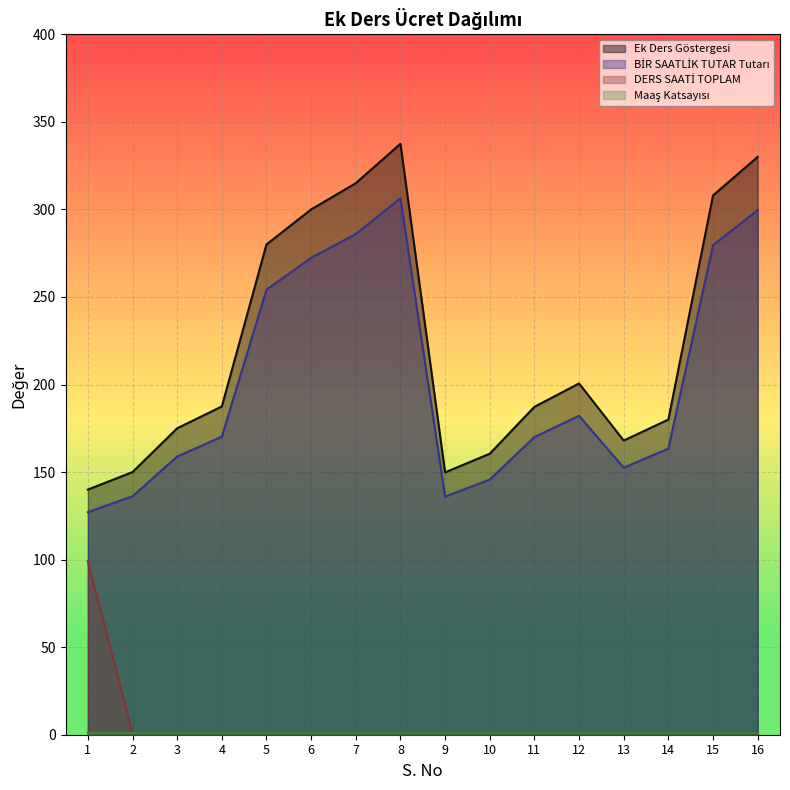

Where does the BİR SAATLİK TUTAR Tutarı series first go above 170?

4